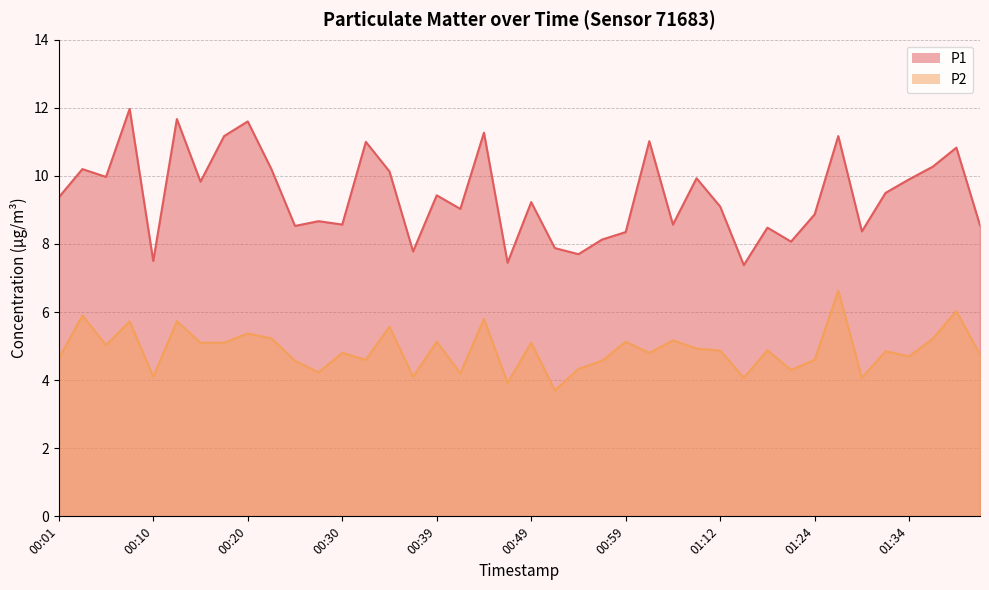

True or false: P2 and P1 intersect in this chart.

False